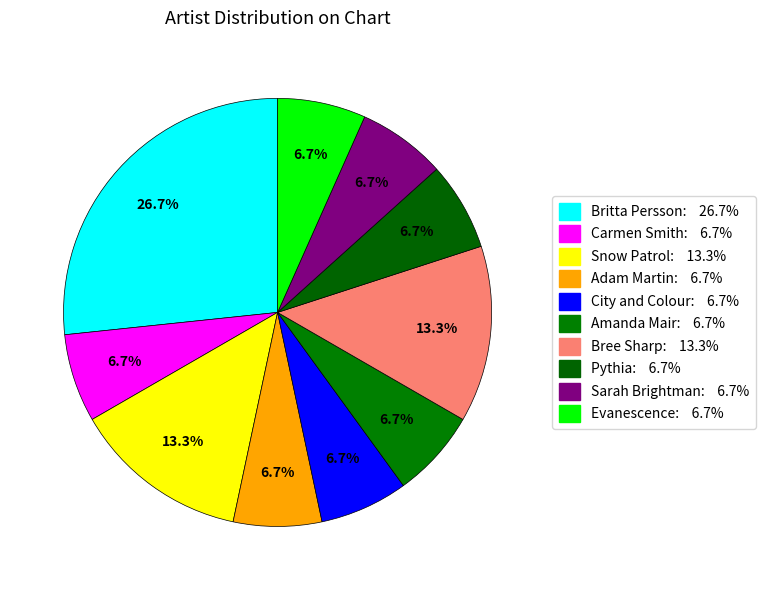

Approximately how many times larger is the value at Sarah Brightman compared to Carmen Smith?

1.0